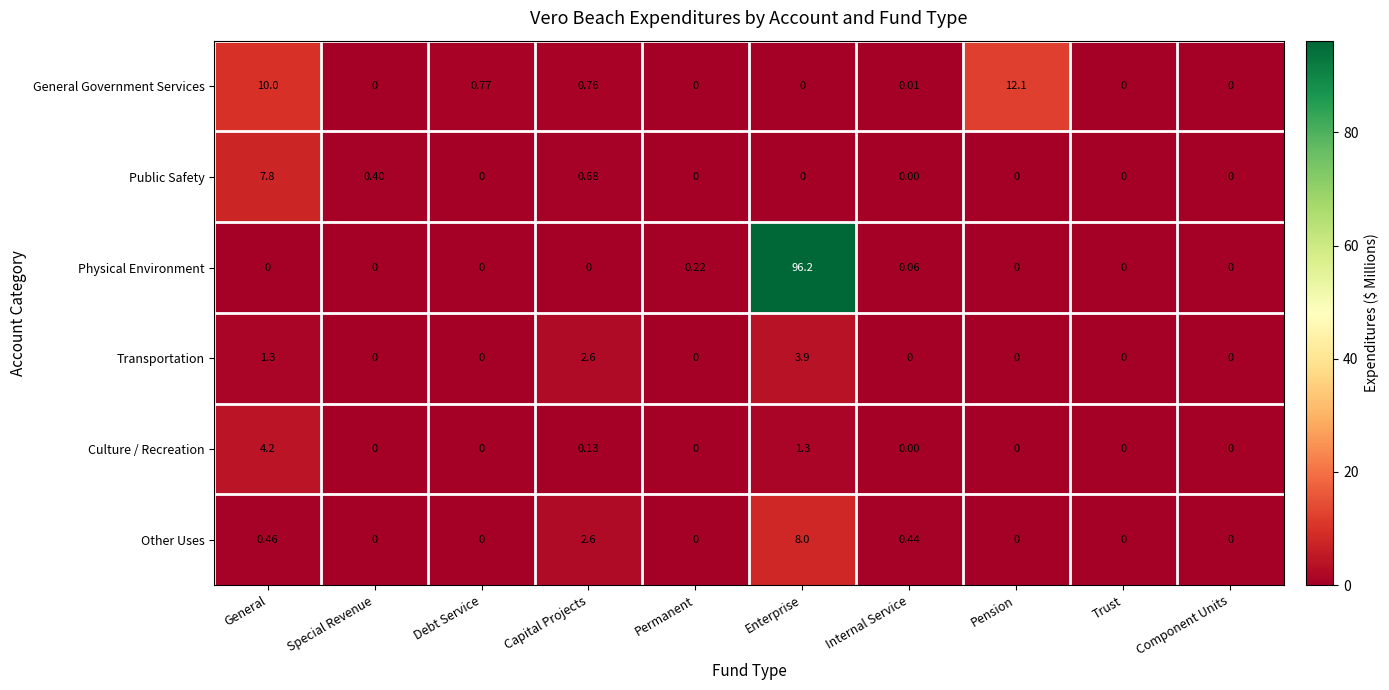

Which series has the largest total across all categories?

Physical Environment